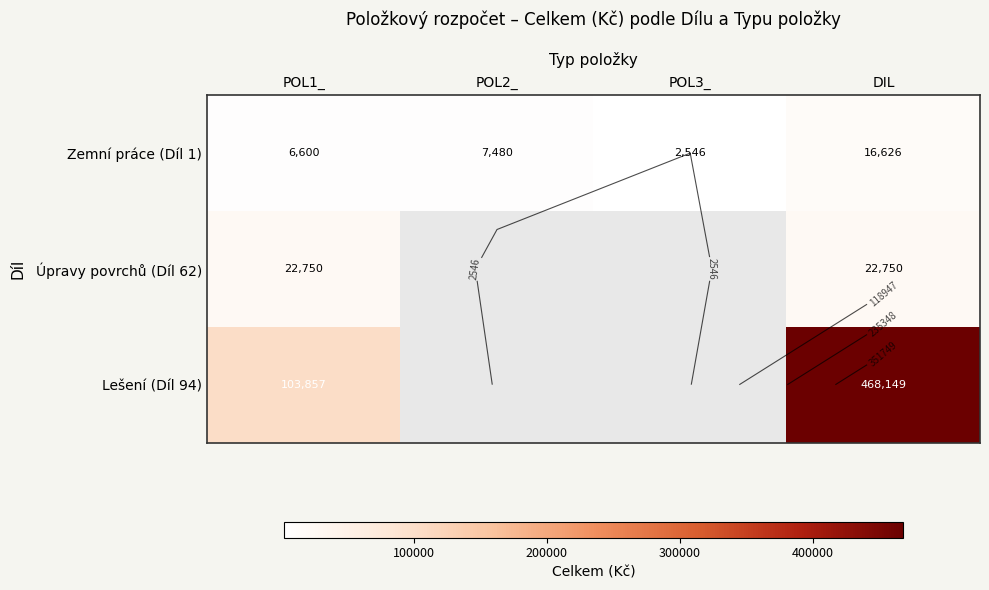

At which label does Zemní práce (Díl 1) first exceed 7480?

DIL